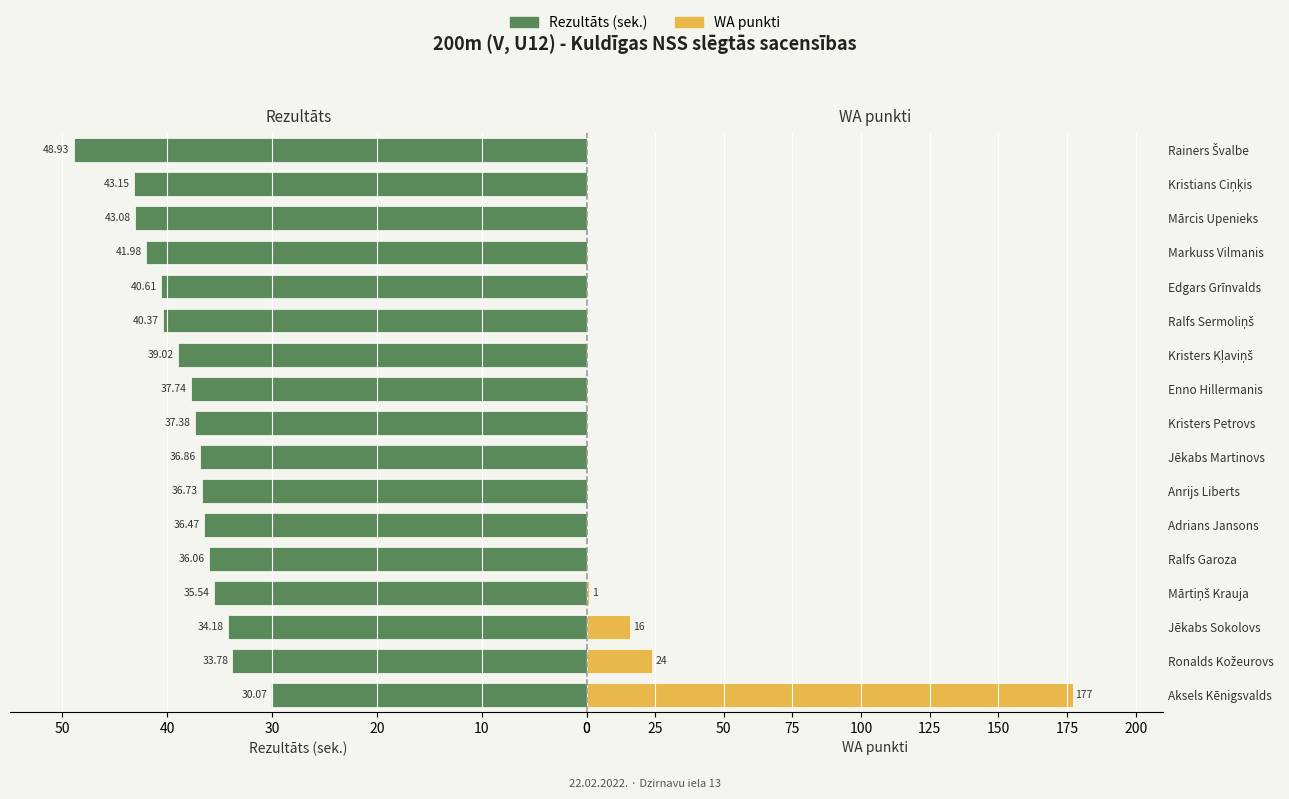

Between Edgars Grīnvalds and Kristians Ciņķis, which is larger?

Kristians Ciņķis